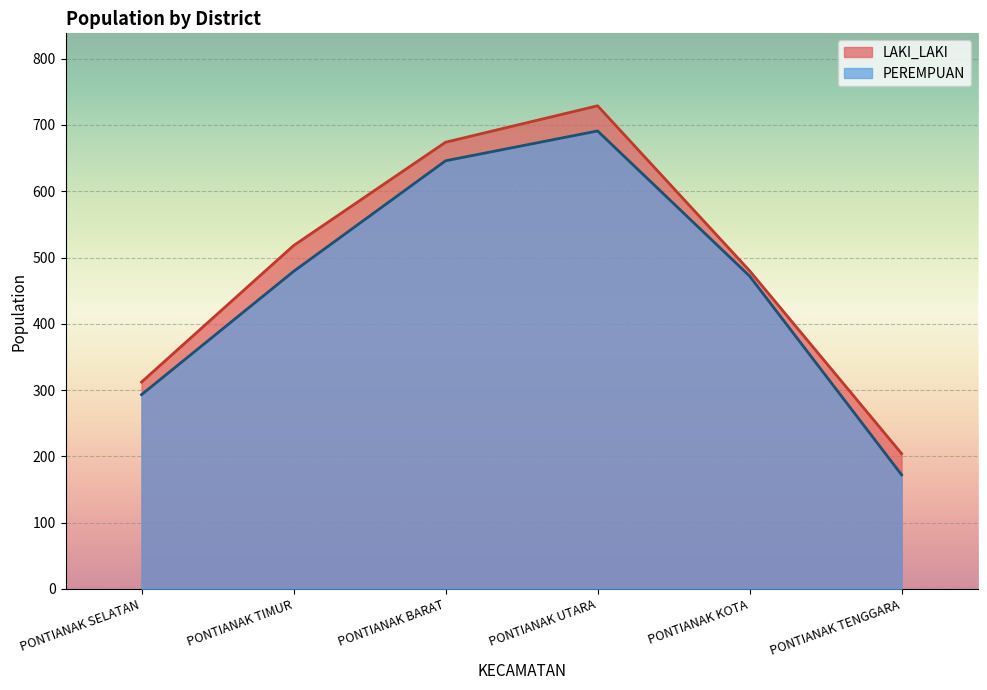

List the series in order of their overall mean, highest first.

LAKI_LAKI, PEREMPUAN